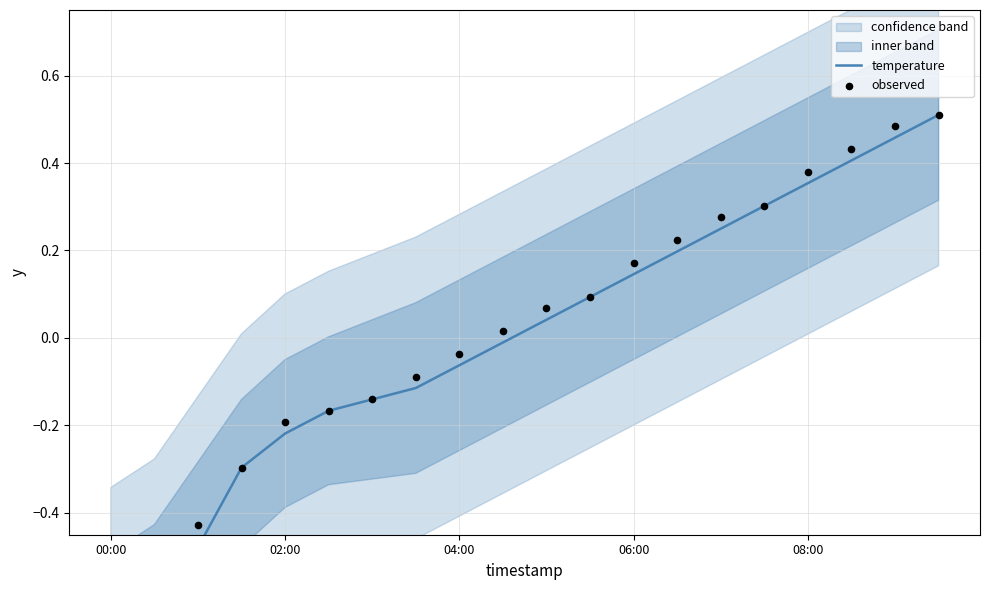

Which series reaches the maximum Y coordinate?

temperature